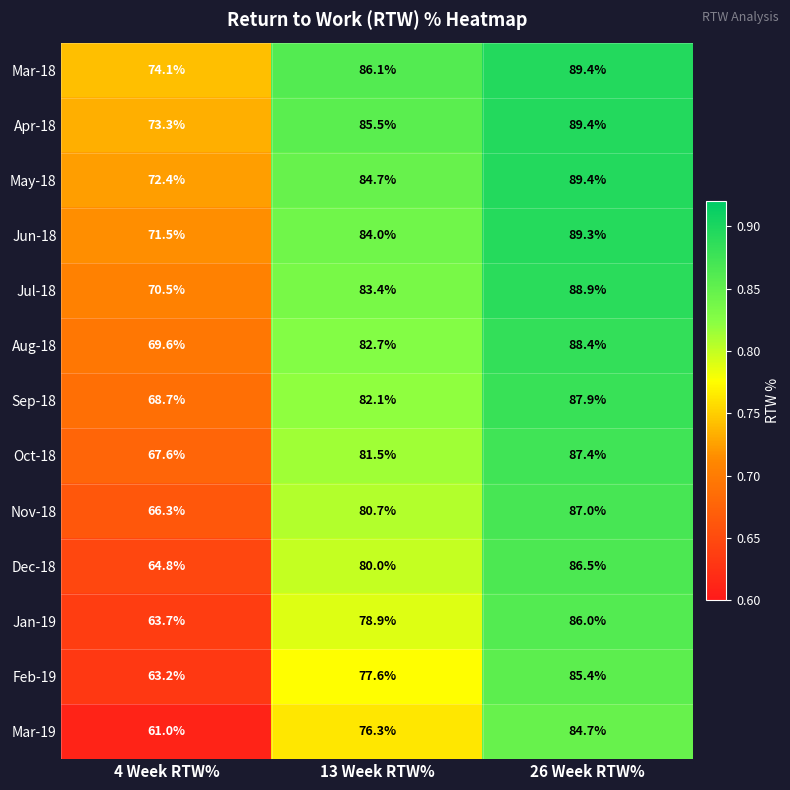

Rank the series at 4 Week RTW% from highest to lowest value.

Mar-18, Apr-18, May-18, Jun-18, Jul-18, Aug-18, Sep-18, Oct-18, Nov-18, Dec-18, Jan-19, Feb-19, Mar-19